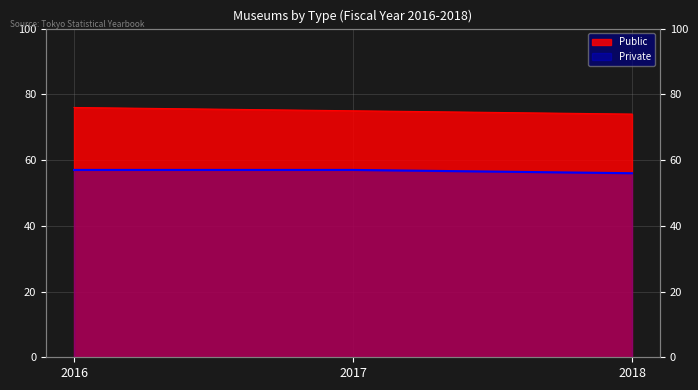

What is the value of the Private point at the 1st from the left?

57